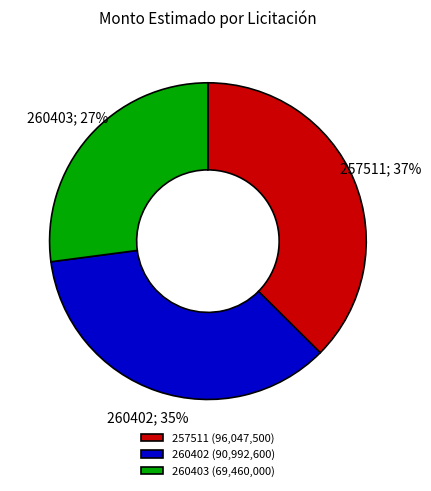

How many segments does this pie chart have?

3